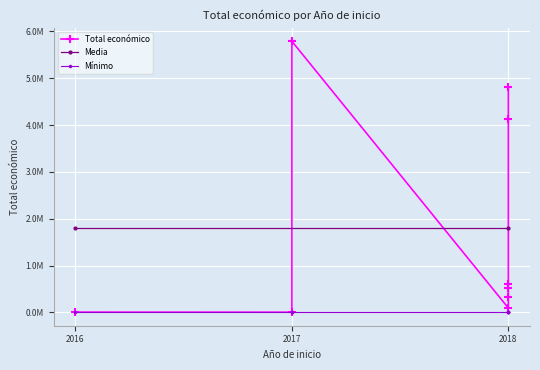

Approximately how many times larger is the value at 2018 compared to 2016?

100.0